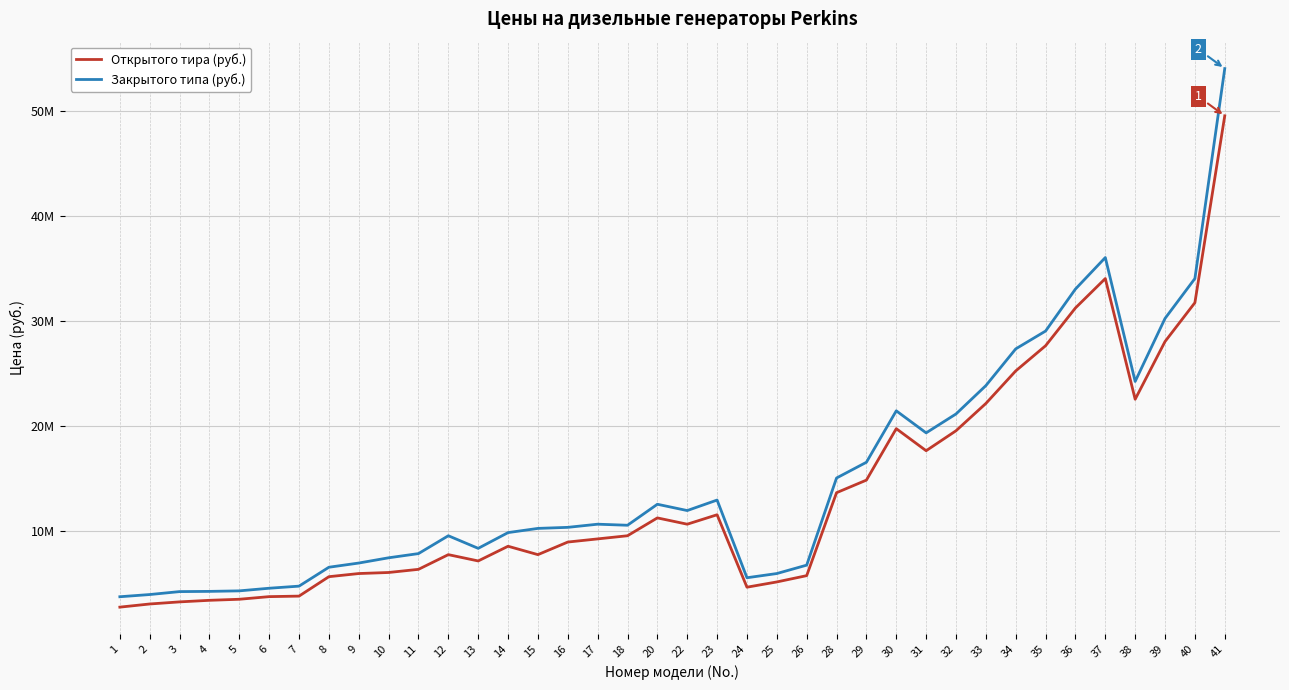

Reading left to right, what are all the values shown in this chart?

Открытого тира (руб.): 2700000	3000000	3200000	3350000	3450000	3700000	3750000	5600000	5900000	6000000	6300000	7700000	7100000	8500000	7700000	8900000	9200000	9500000	11200000	10600000	11500000	4600000	5100000	5700000	13600000	14800000	19700000	17600000	19500000	22100000	25200000	27600000	31200000	34000000	22500000	28000000	31700000	49500000
Закрытого типа (руб.): 3690000	3900000	4180000	4200000	4250000	4500000	4700000	6500000	6900000	7400000	7800000	9500000	8300000	9800000	10200000	10300000	10600000	10500000	12500000	11900000	12900000	5500000	5900000	6700000	15000000	16500000	21400000	19300000	21100000	23800000	27300000	29000000	33000000	36000000	24200000	30200000	34000000	54000000